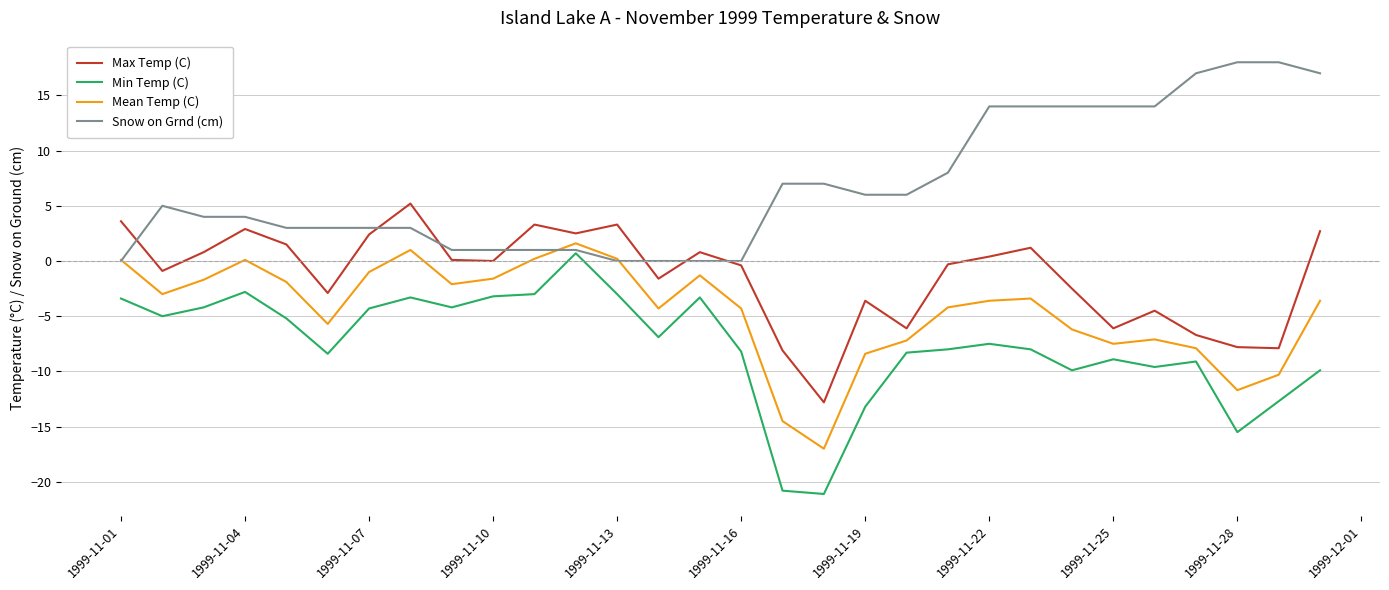

What is the difference between the maximum and minimum values in the Snow on Grnd (cm) series?

18.0